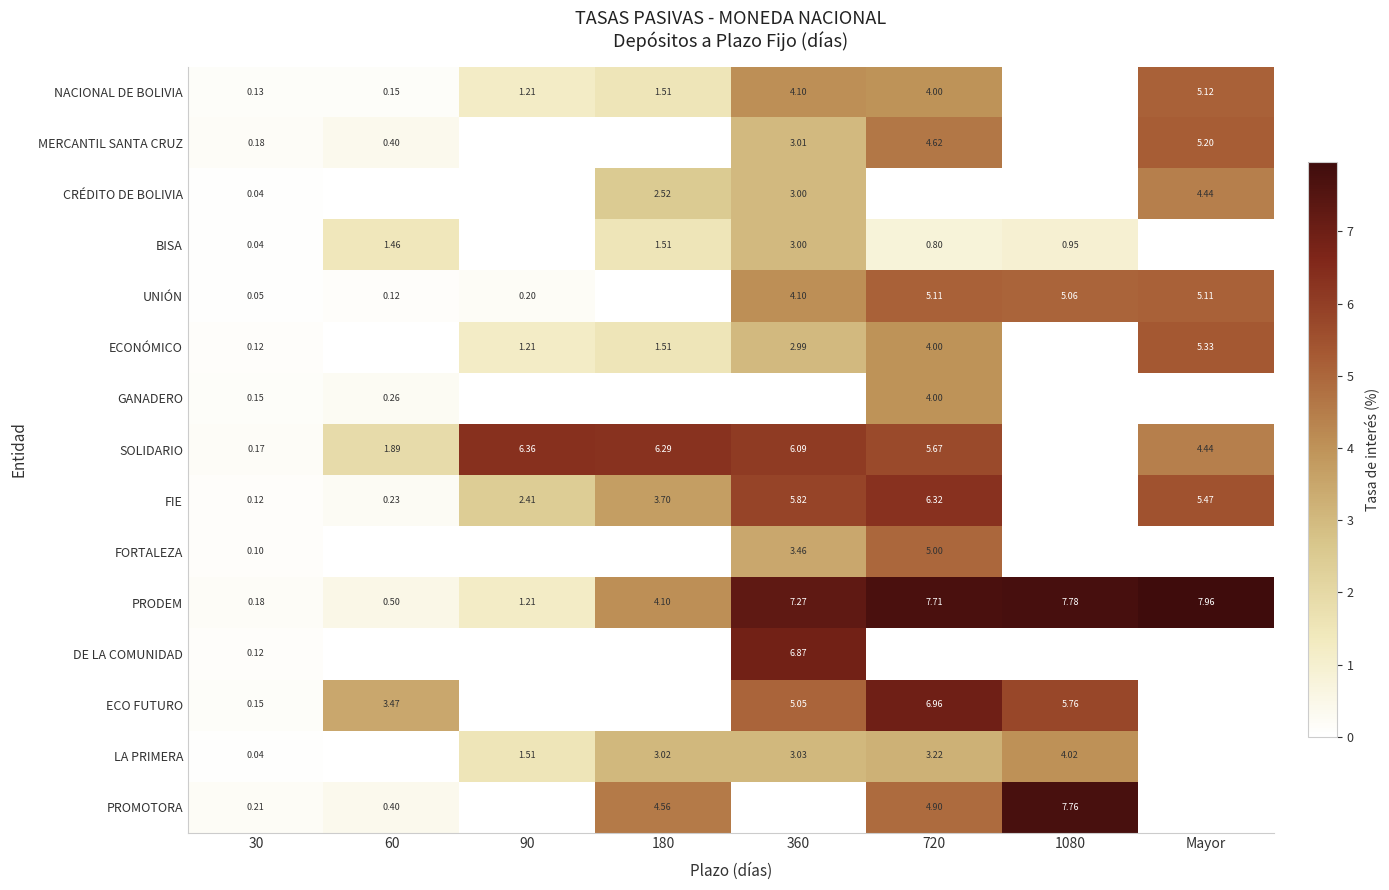

Is the value of PRODEM at Mayor greater than the value of SOLIDARIO at 30?

Yes